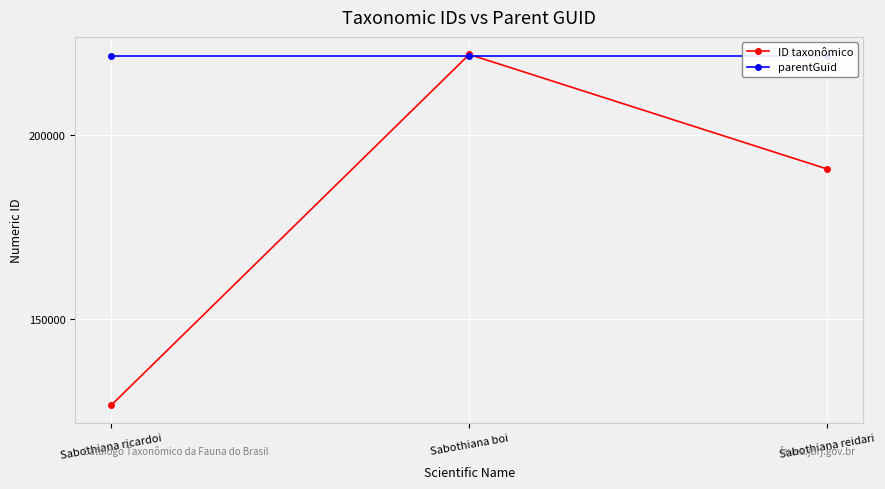

At which category is the sum across all series the highest?

Sabothiana boi